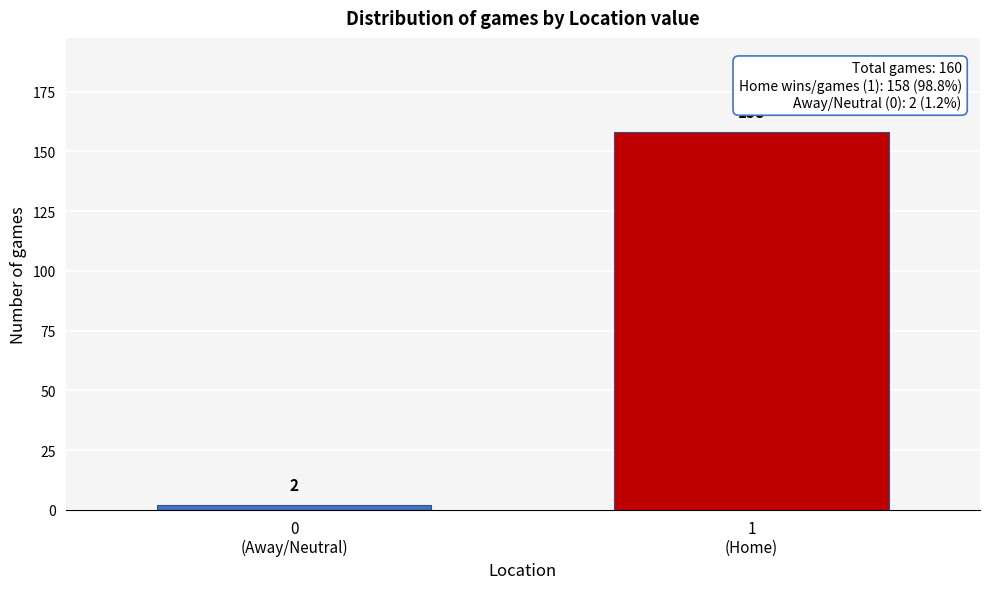

Reading left to right, what are all the values shown in this chart?

2	158